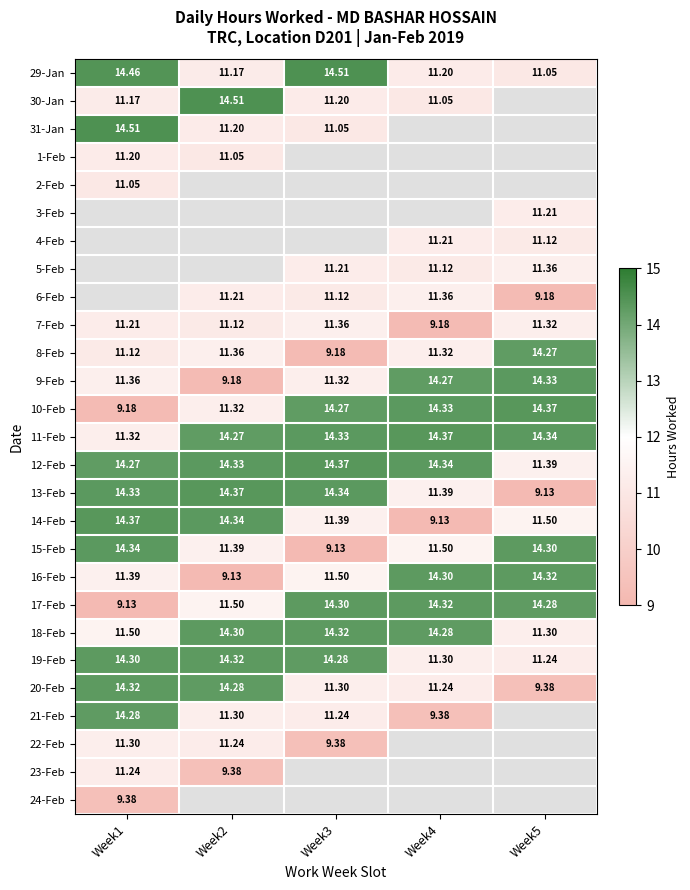

What is the difference between the highest and lowest values at Week4?

5.2